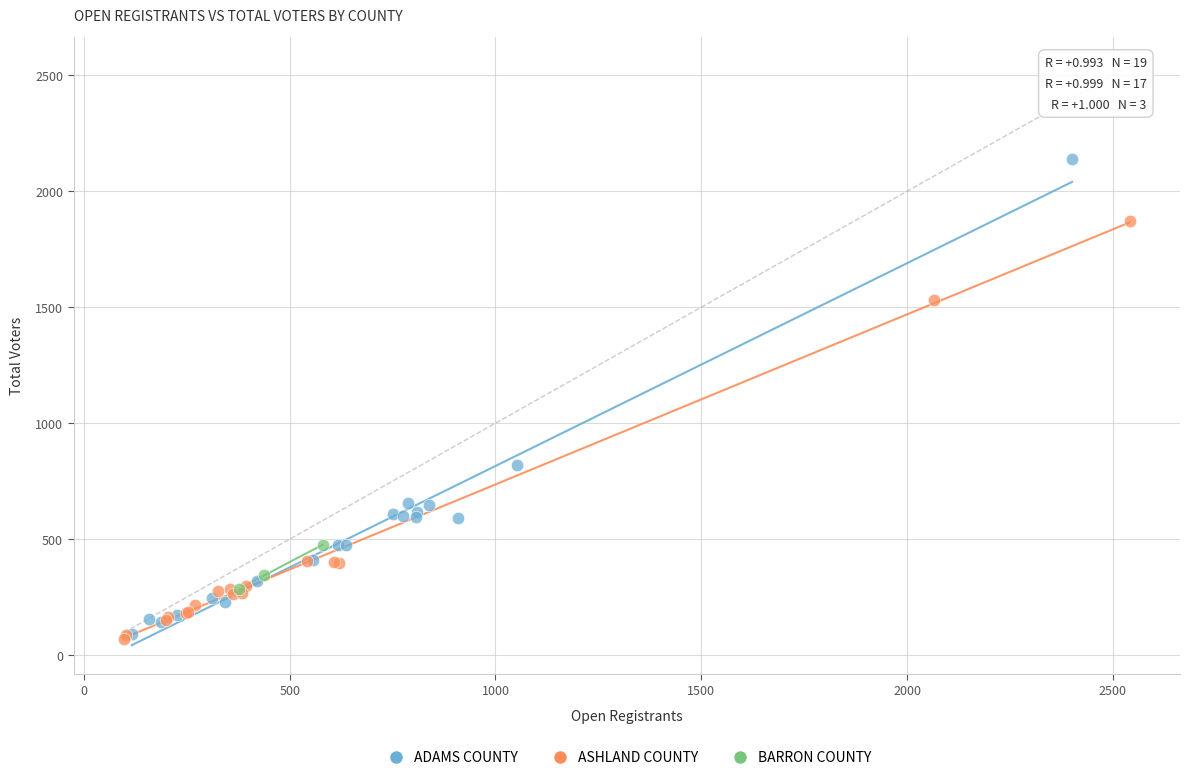

Which series contains the lowest Y value?

ASHLAND COUNTY